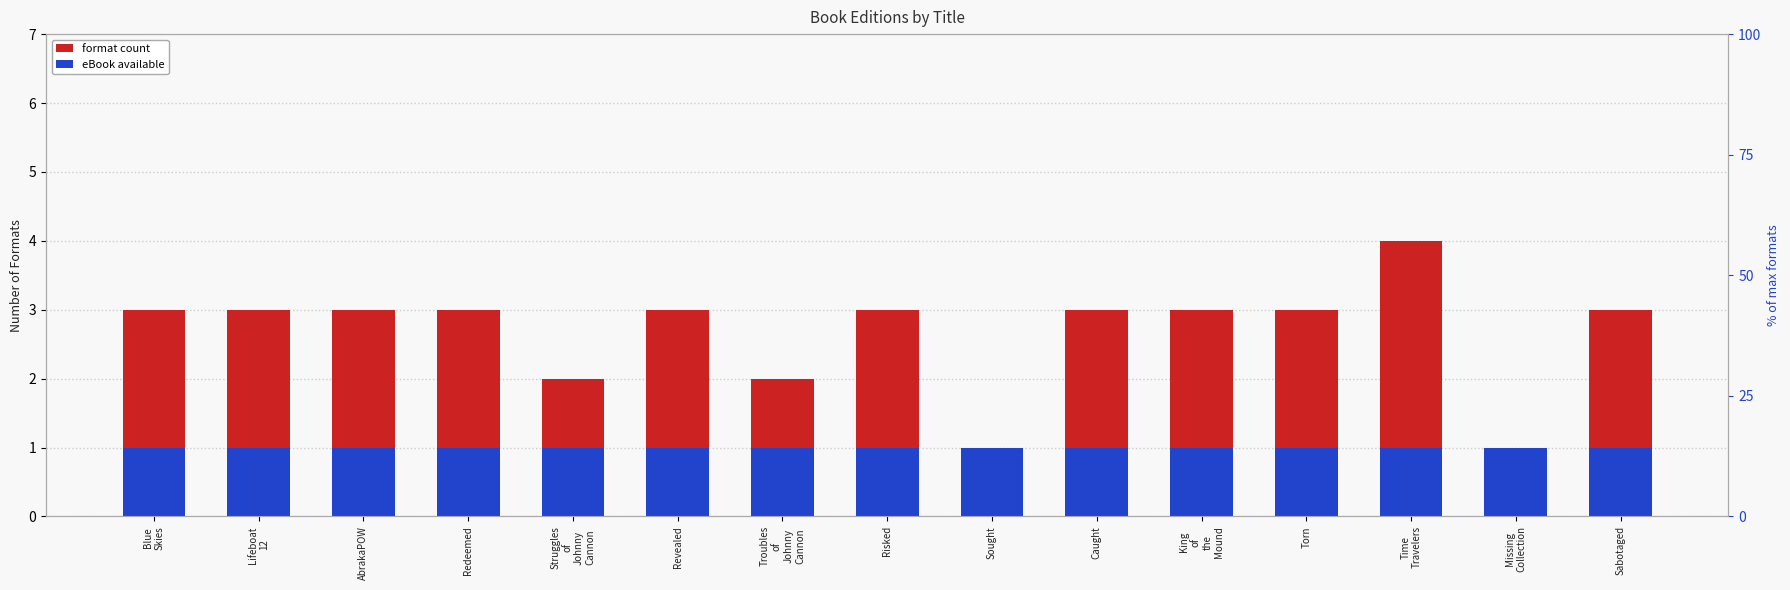

Is the value of eBook available at King
of
the
Mound greater than the value of format count at Caught?

No